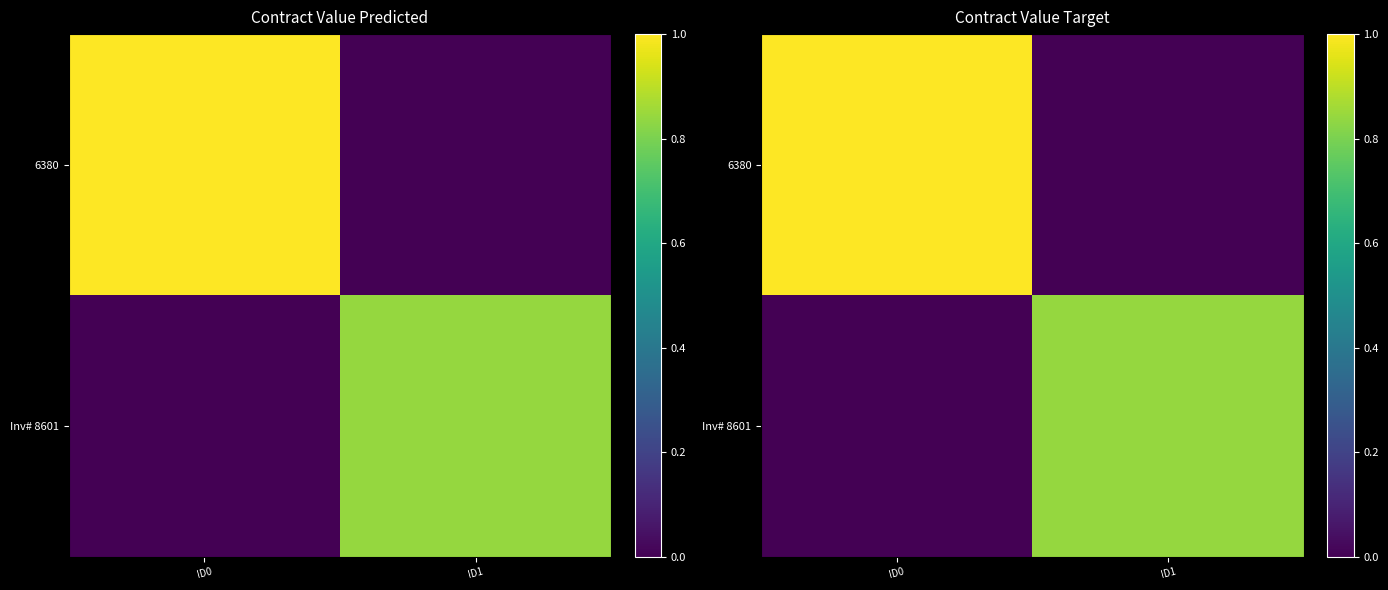

Which category has the lowest value across all series?

ID1